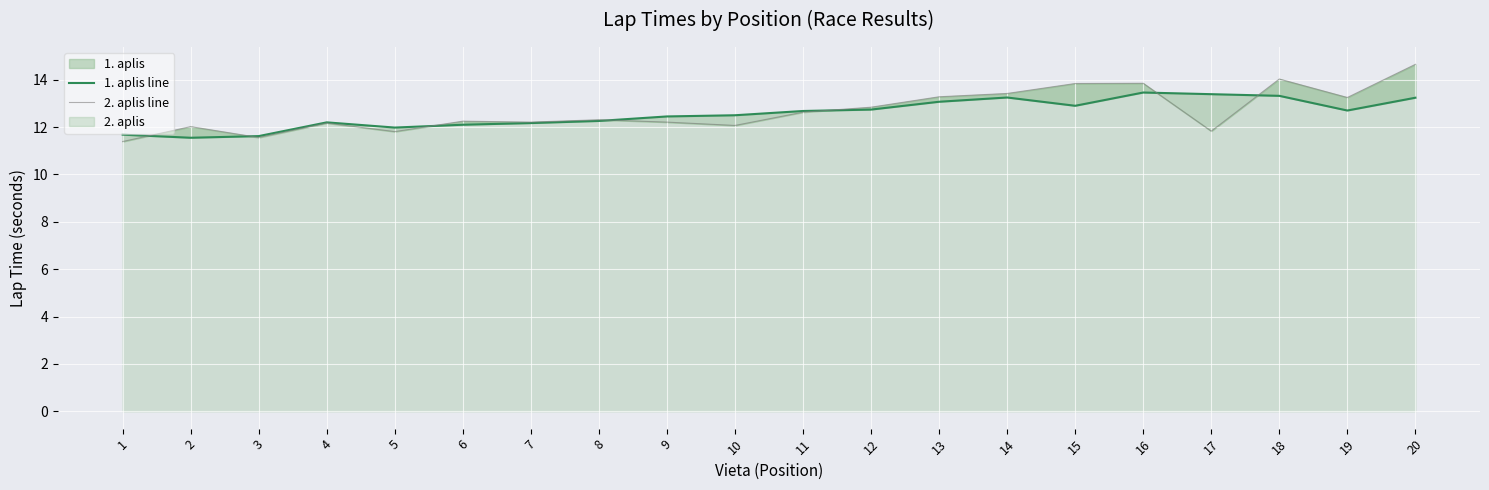

Does the chart display data point markers on the line(s)?

No